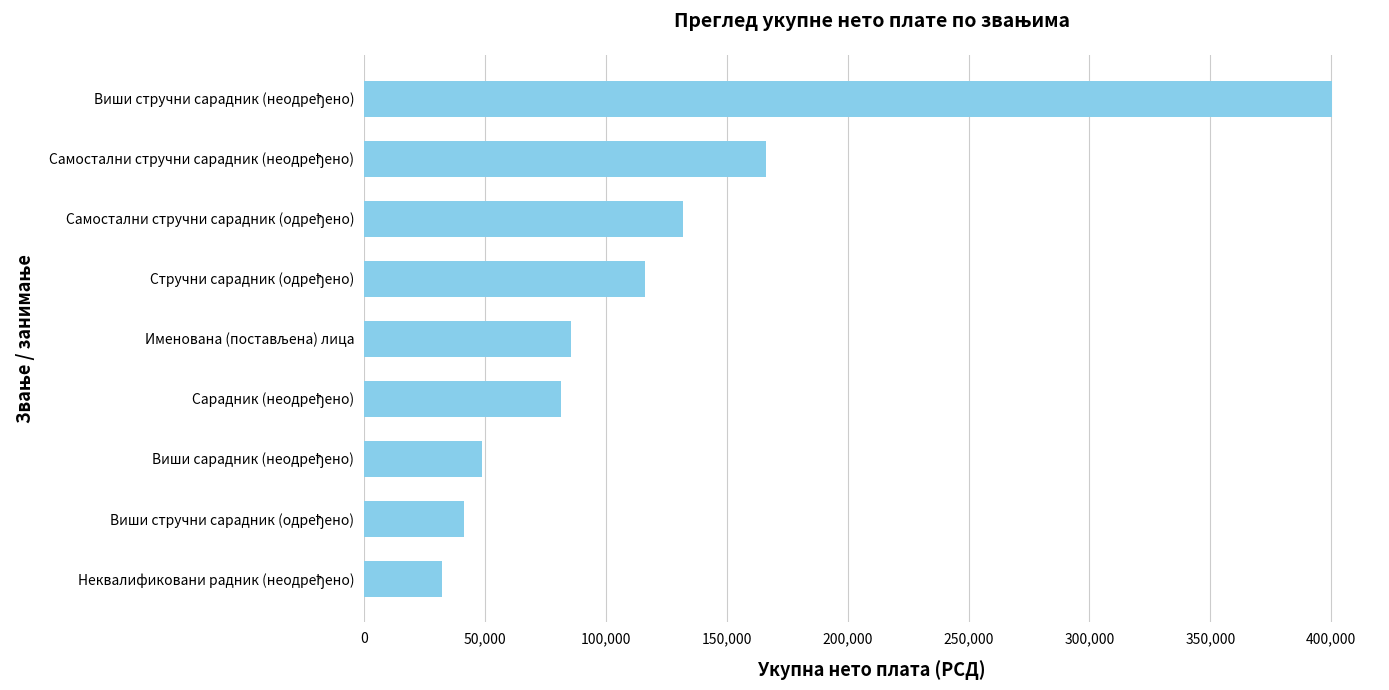

What is the difference between the second highest and second lowest values?

124908.5